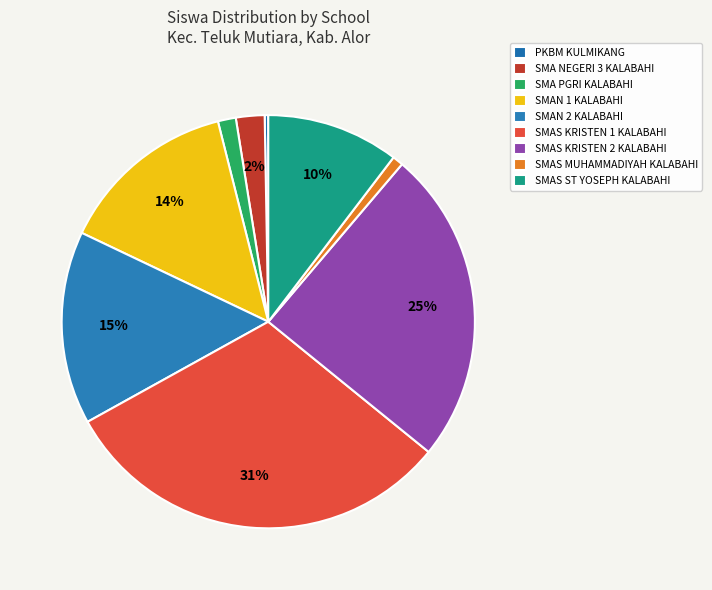

To the nearest percent, what is the combined percentage of SMAN 1 KALABAHI and SMAN 2 KALABAHI?

29%